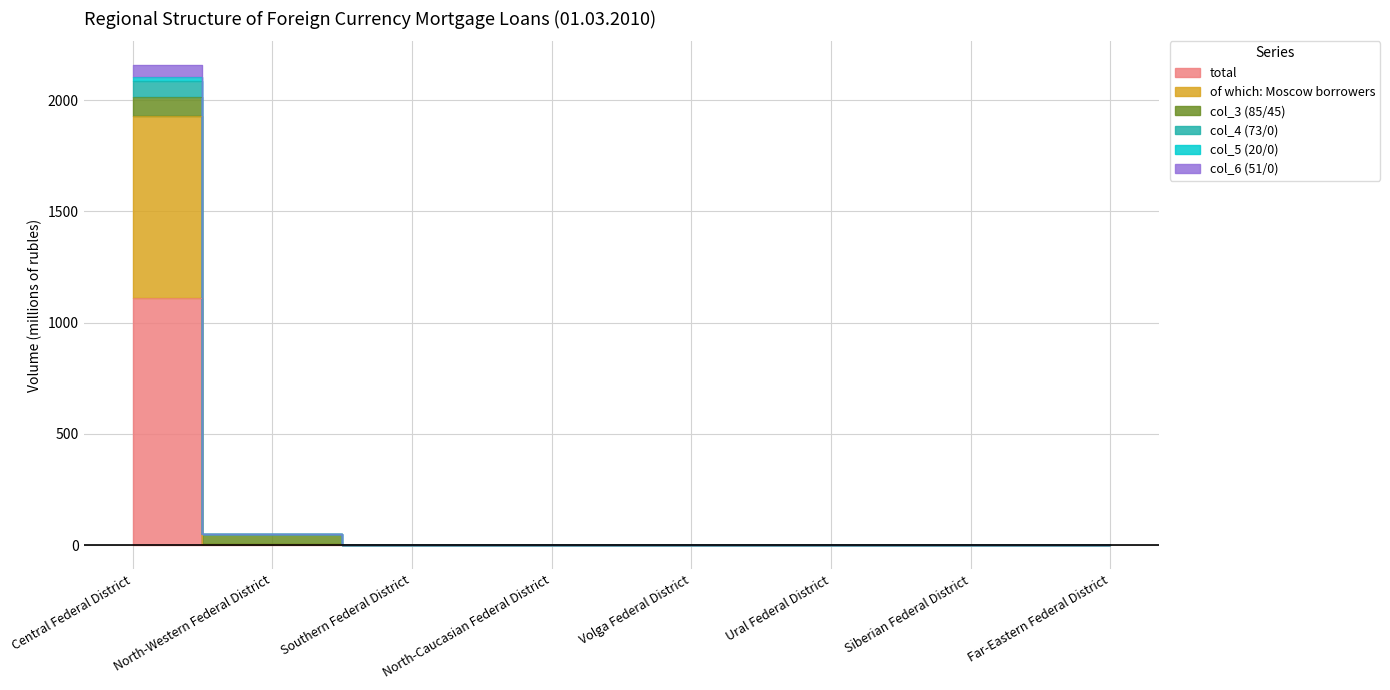

What is the difference between the col_5 (20/0) values at Southern Federal District and Central Federal District?

2105